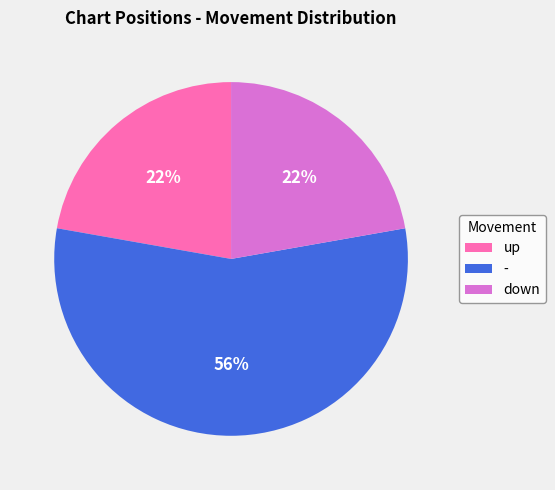

Which category has the biggest portion of the pie?

-